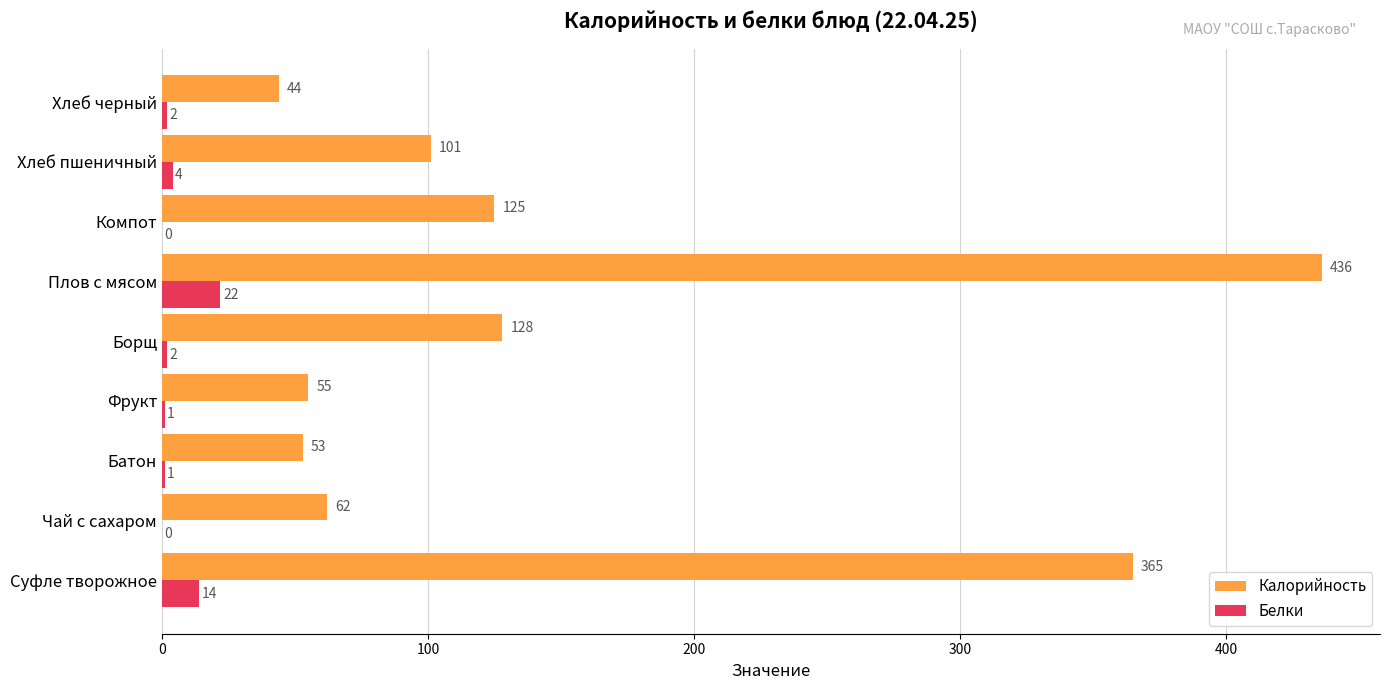

The value of Калорийность at Хлеб пшеничный is 37. True or false?

False